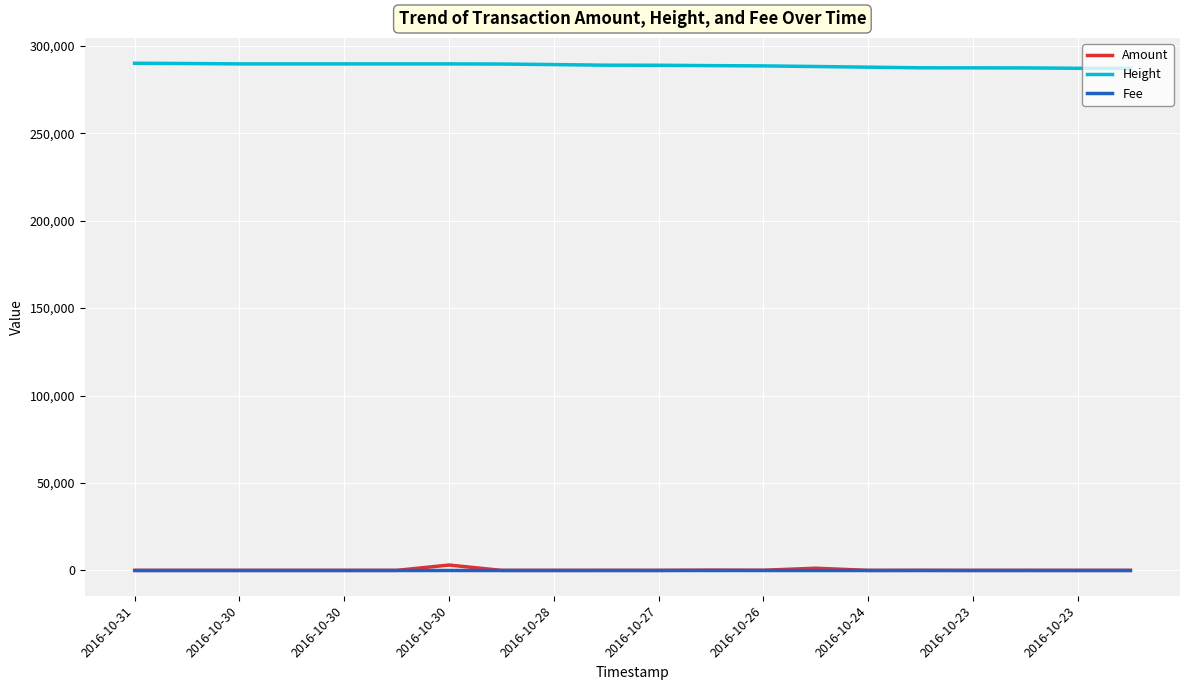

True or false: Fee and Height cross at least once.

False